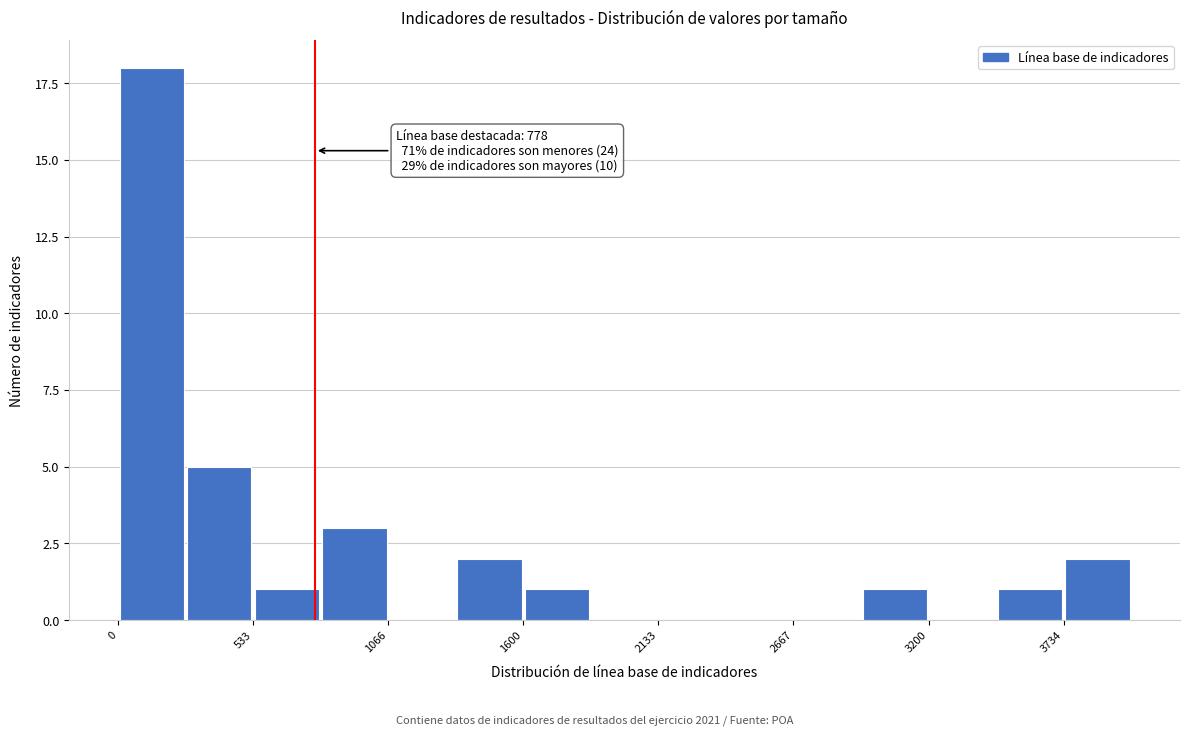

Read against the x-axis, roughly where is the centre of the tallest bar?

100